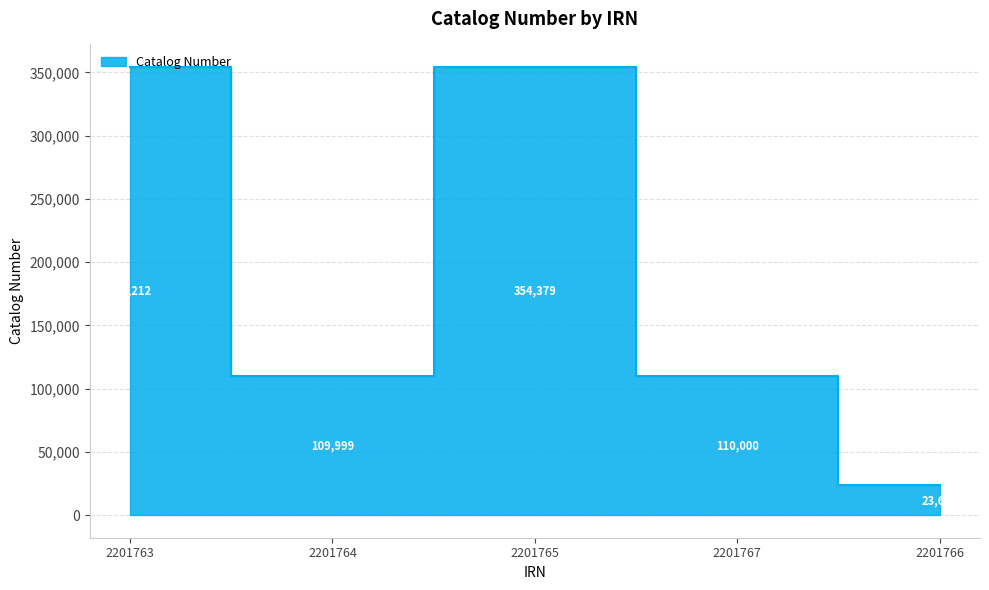

Count the number of categories in the chart.

5